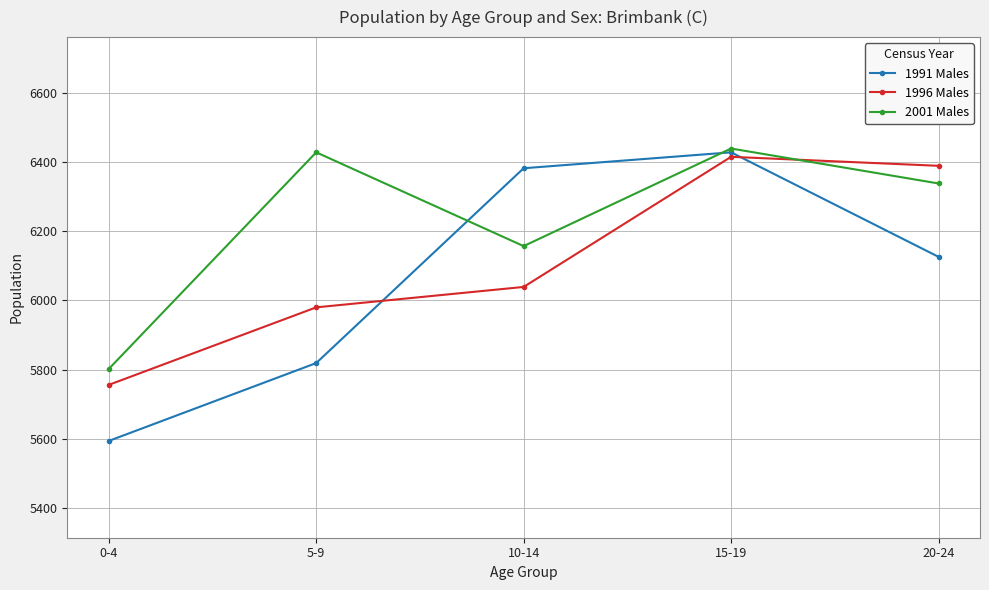

Reading right to left, list all the values displayed in this chart.

1991 Males: 6126	6428	6382	5819	5594
1996 Males: 6389	6415	6039	5980	5756
2001 Males: 6338	6439	6157	6428	5802